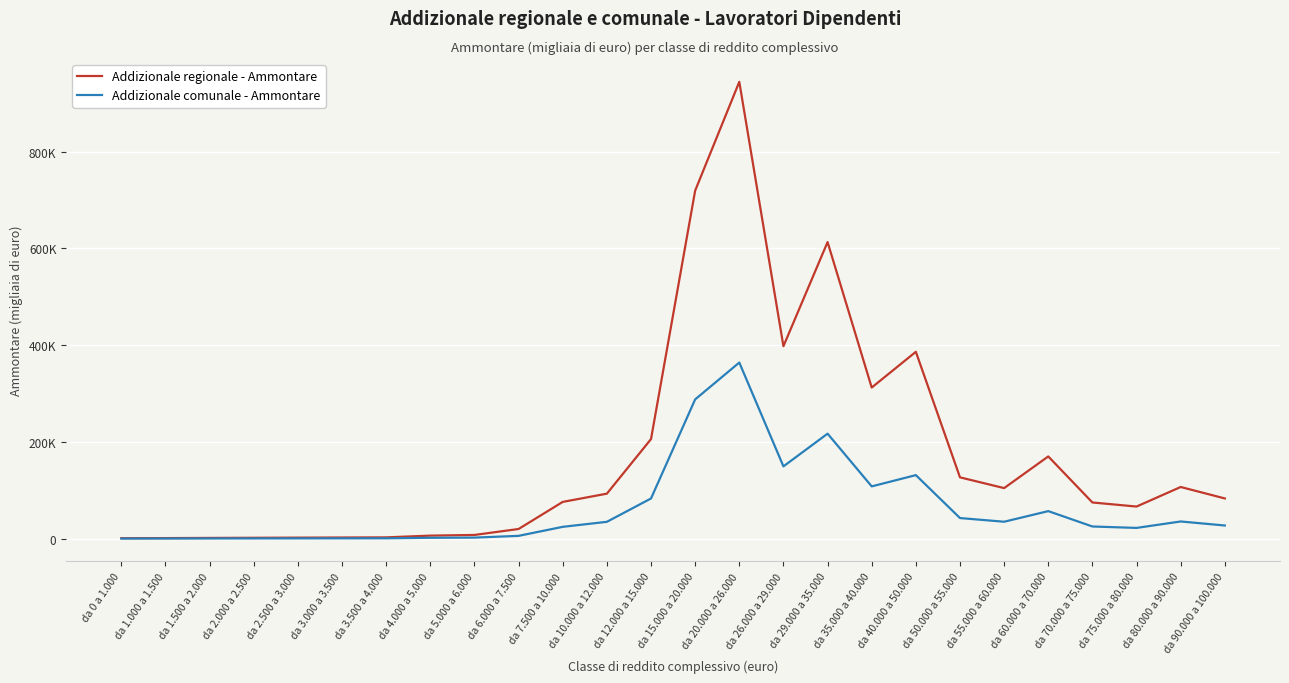

Rank the series by their average value, from highest to lowest.

Addizionale regionale - Ammontare, Addizionale comunale - Ammontare